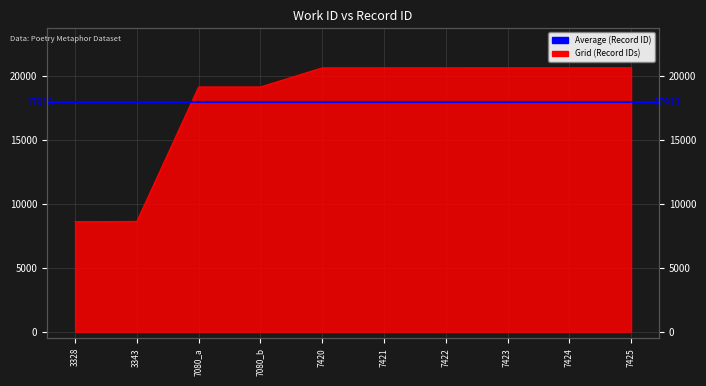

What is the difference between the second highest and minimum values?

12016